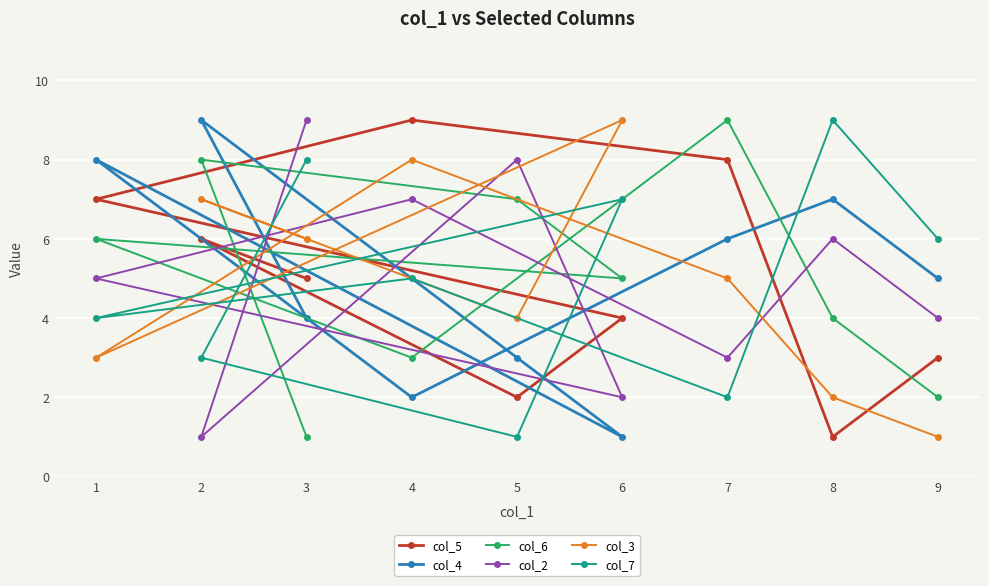

What is the minimum value shown in the chart?

1